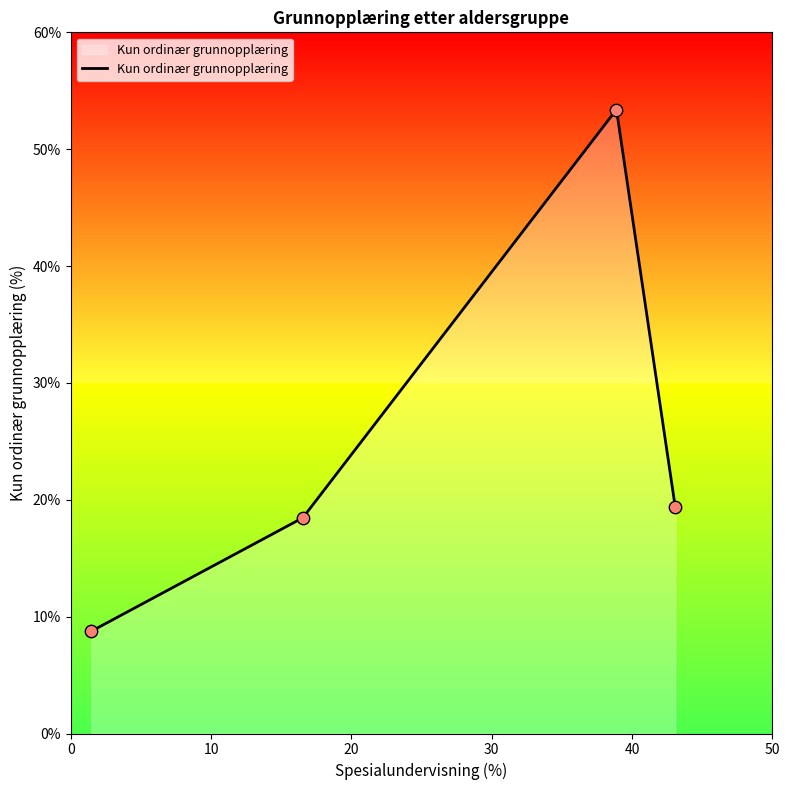

What is the highest value of the Kun ordinær grunnopplæring series?

53.3